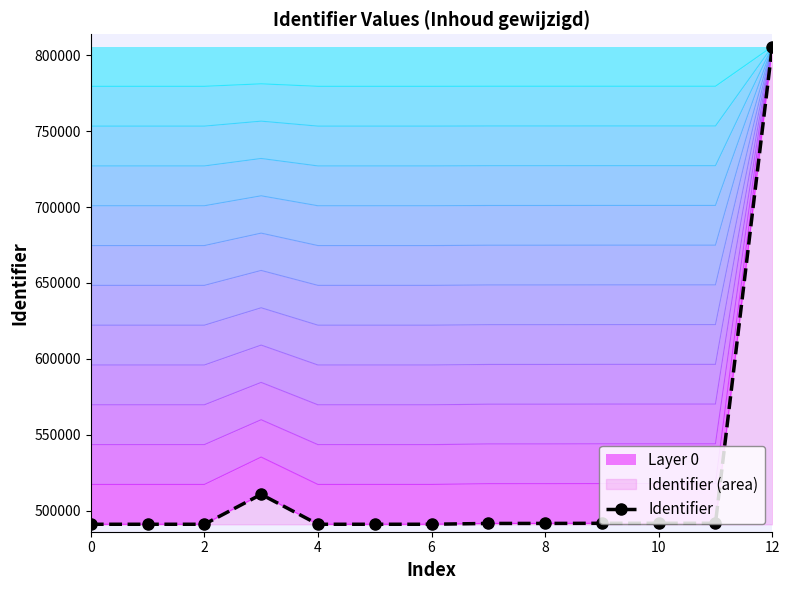

At which category does the chart reach its peak across all series?

12